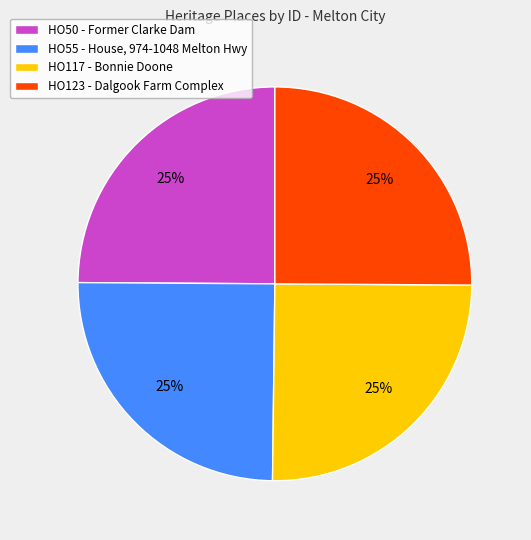

True or false: HO55 - House, 974-1048 Melton Hwy accounts for 13% of the total.

False